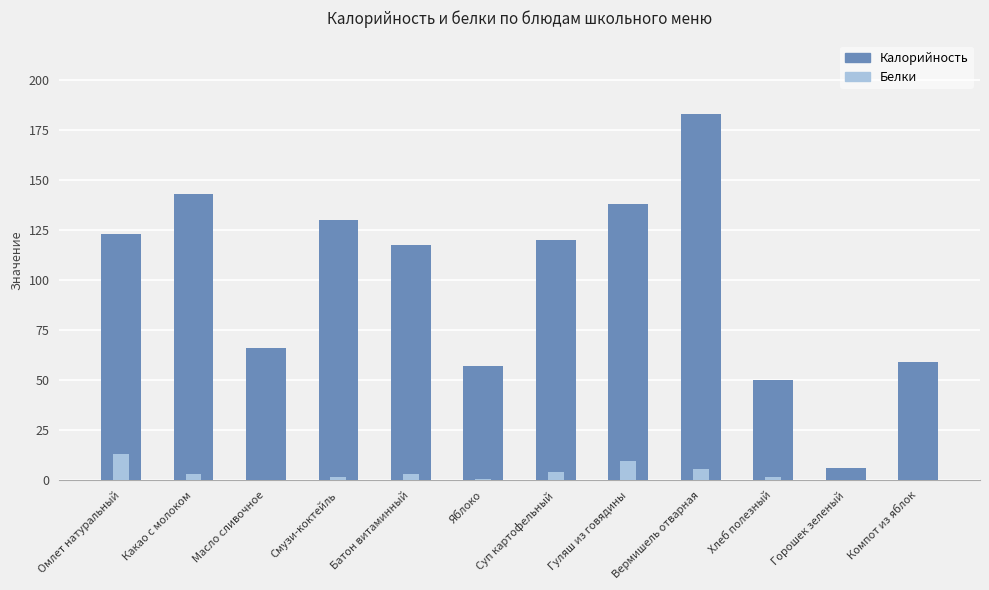

What is the total value across all series at Горошек зеленый?

6.4